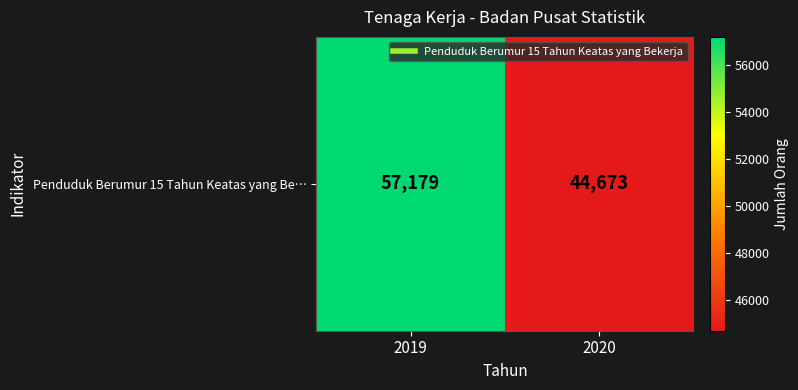

Count the number of data series in this chart.

1